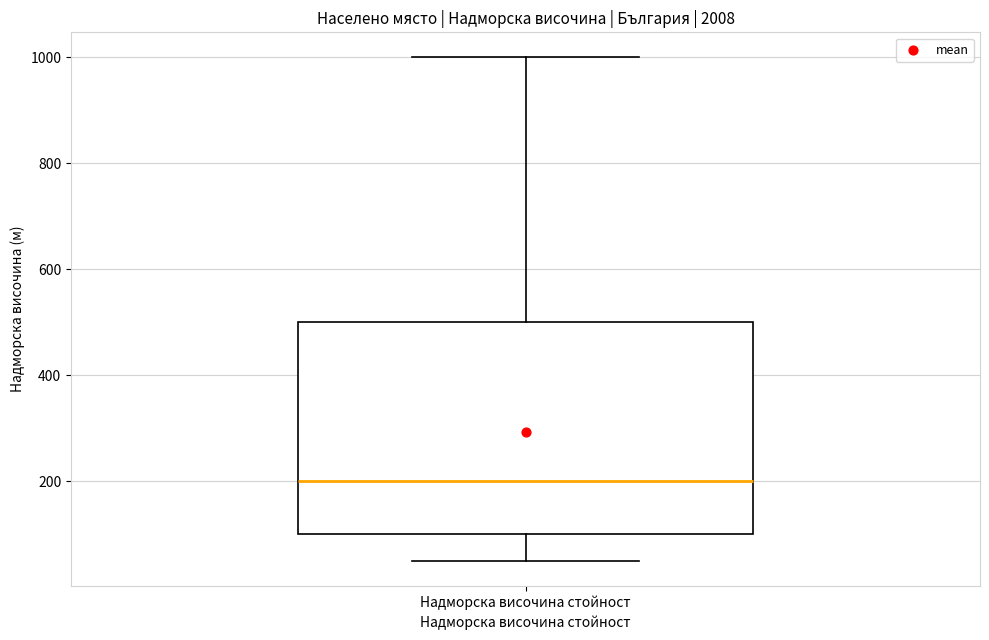

Transcribe this box plot: give where the median line is, the range the box spans, and where the two whiskers end, as read against the y-axis. The values are not printed on the chart, so give them approximately, as read against the axis.

median 200, box 100 to 500, whiskers 60 to 1000